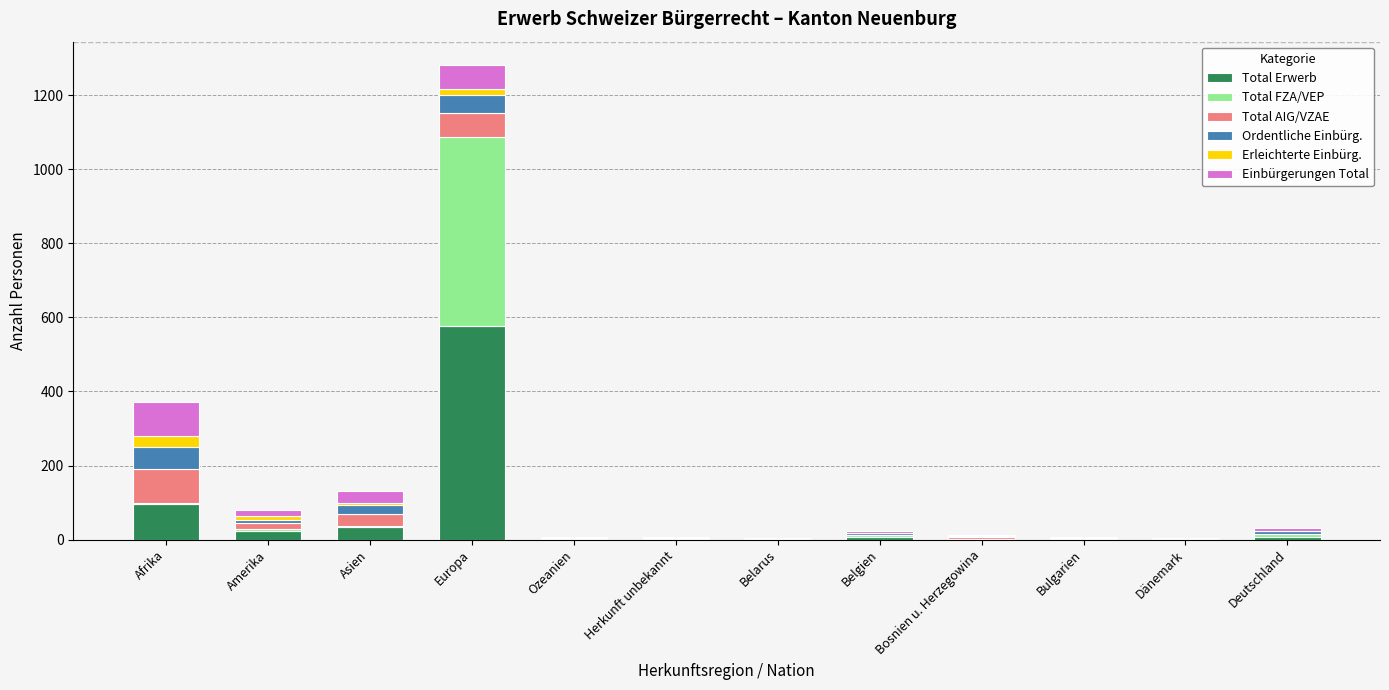

At which label is Total Erwerb closest to 288?

Afrika